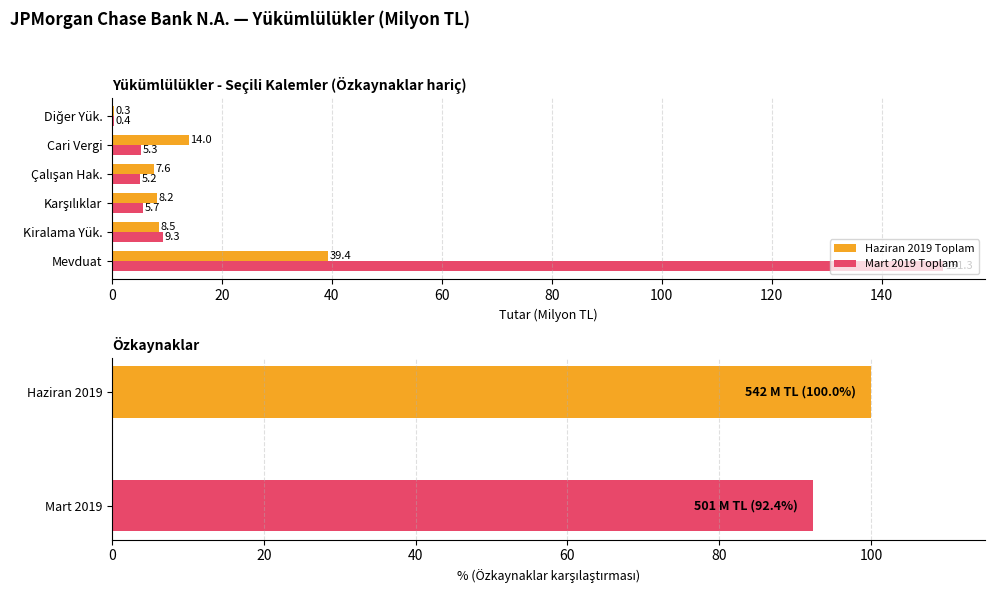

What is the total value across all series at Mevduat?

190.6